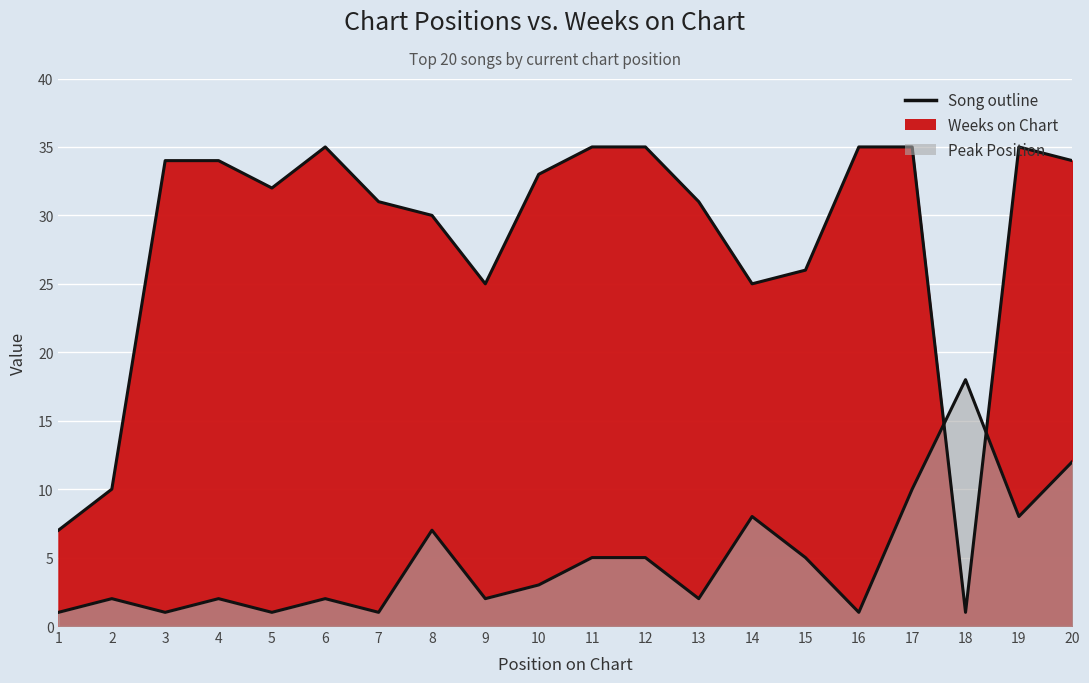

The value of Weeks on Chart at 19 is 35. True or false?

True